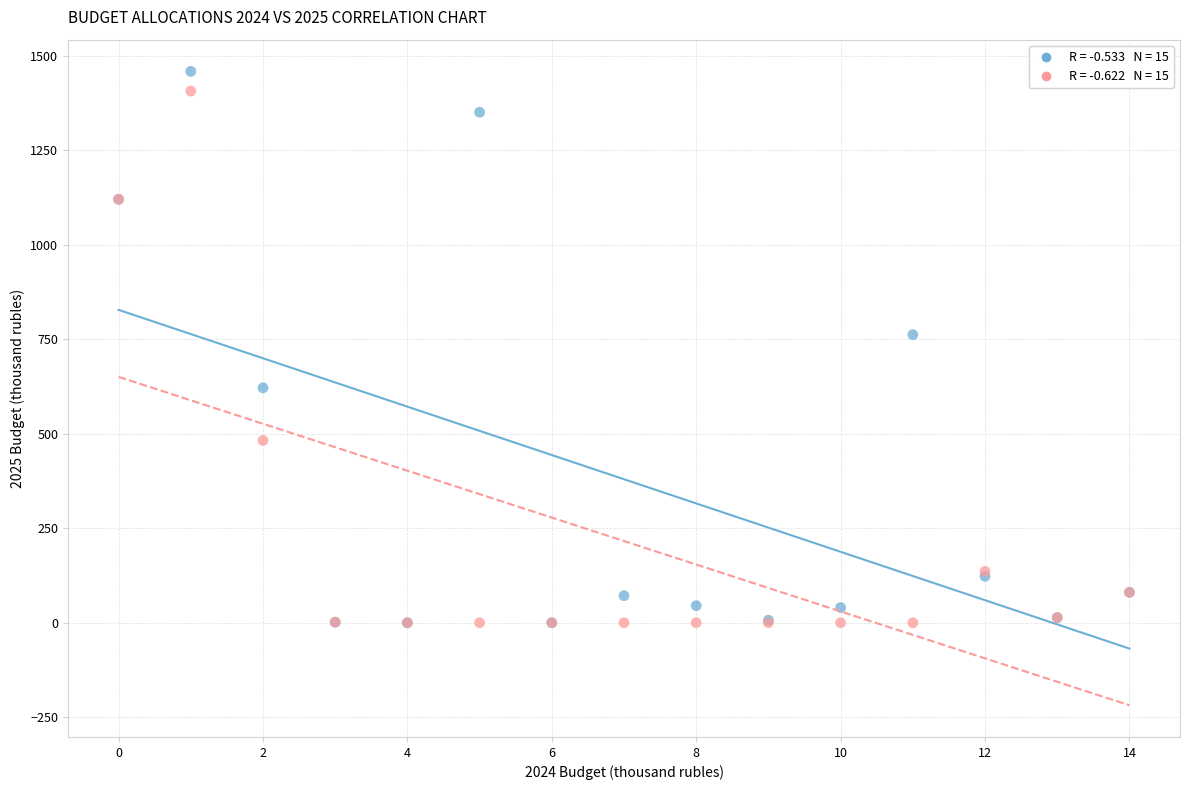

Across all series, what Y value is closest to 729?

761.7